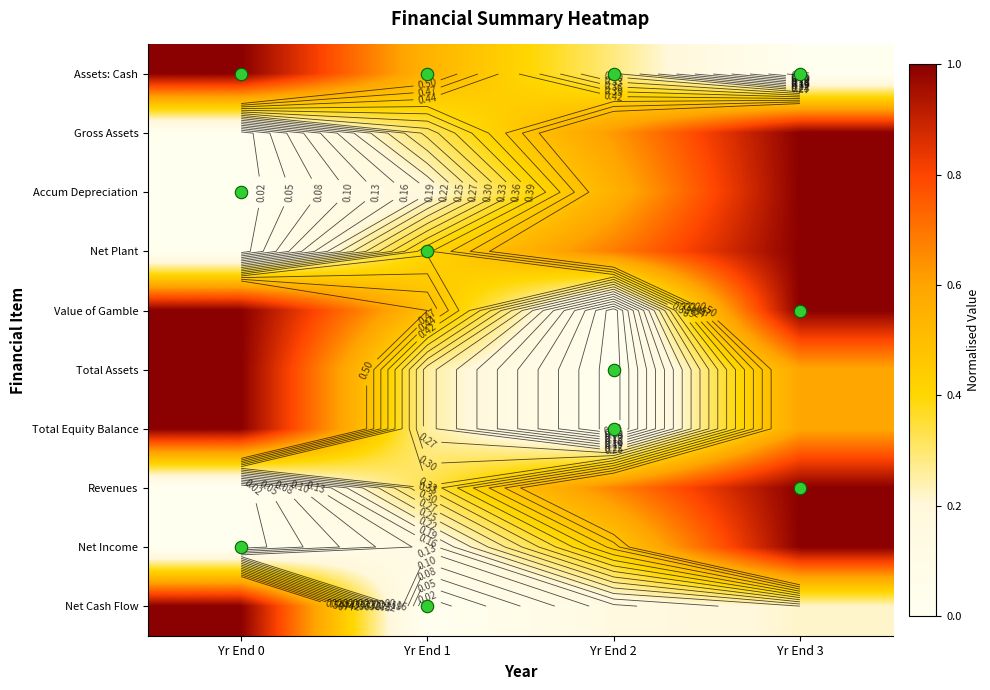

What is the difference between the Net Income values at Yr End 2 and Yr End 0?

0.5